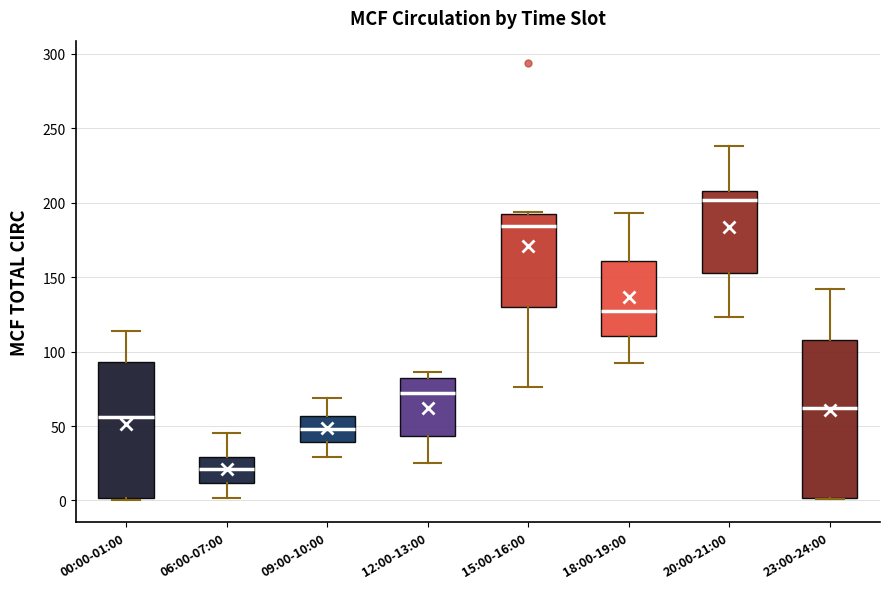

Comparing the boxes themselves (not the whiskers), which one is the tallest?

23:00-24:00